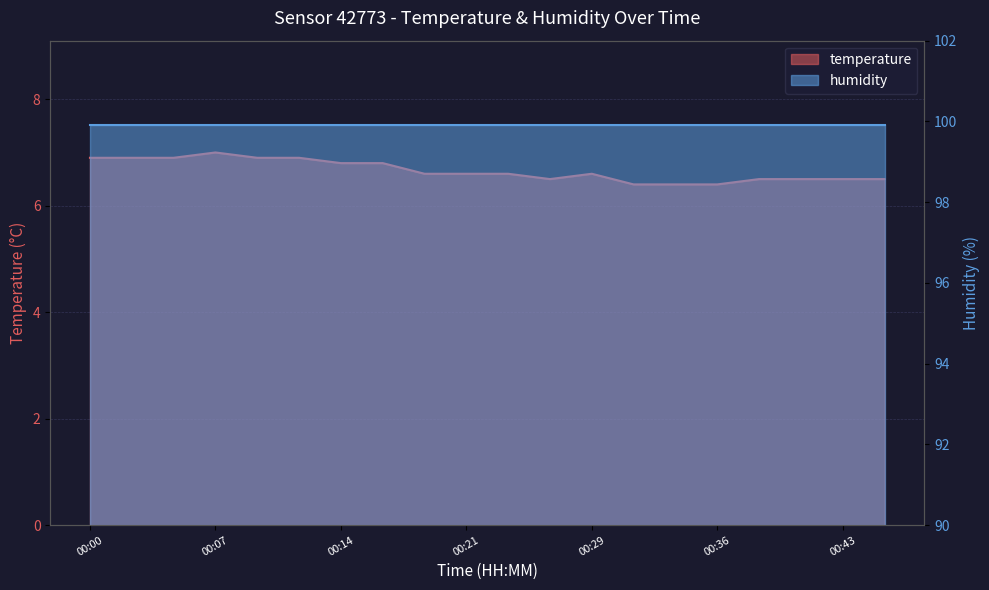

How many interior local valleys (lower than both neighbors) does the data have?

1